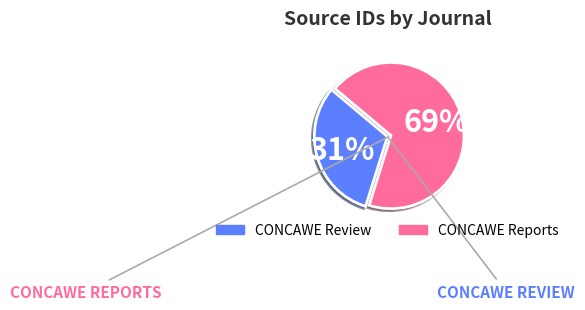

Count the number of slices in the pie.

2